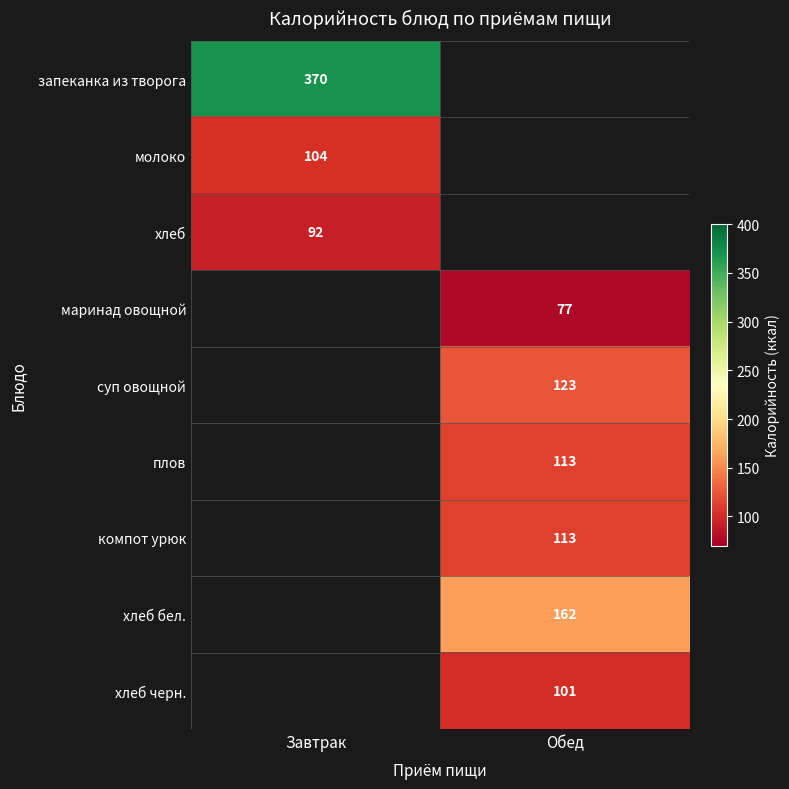

True or false: суп овощной has a value of 31 at Обед.

False